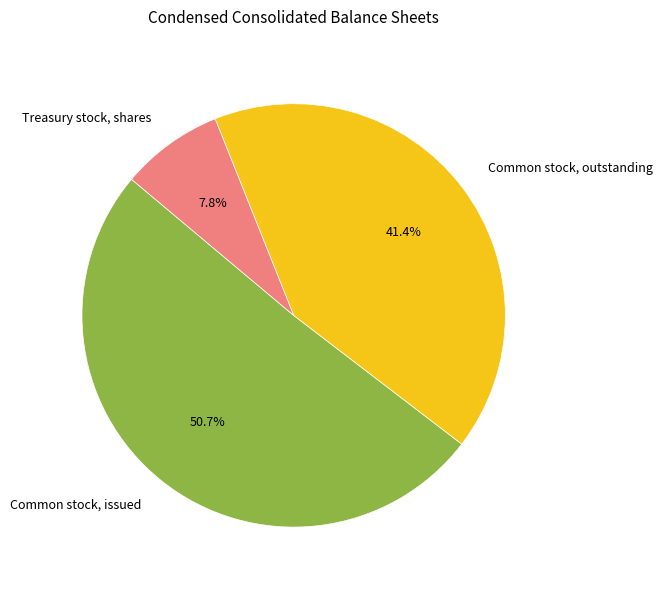

Is the sum of Treasury stock, shares and Common stock, outstanding greater than half?

No